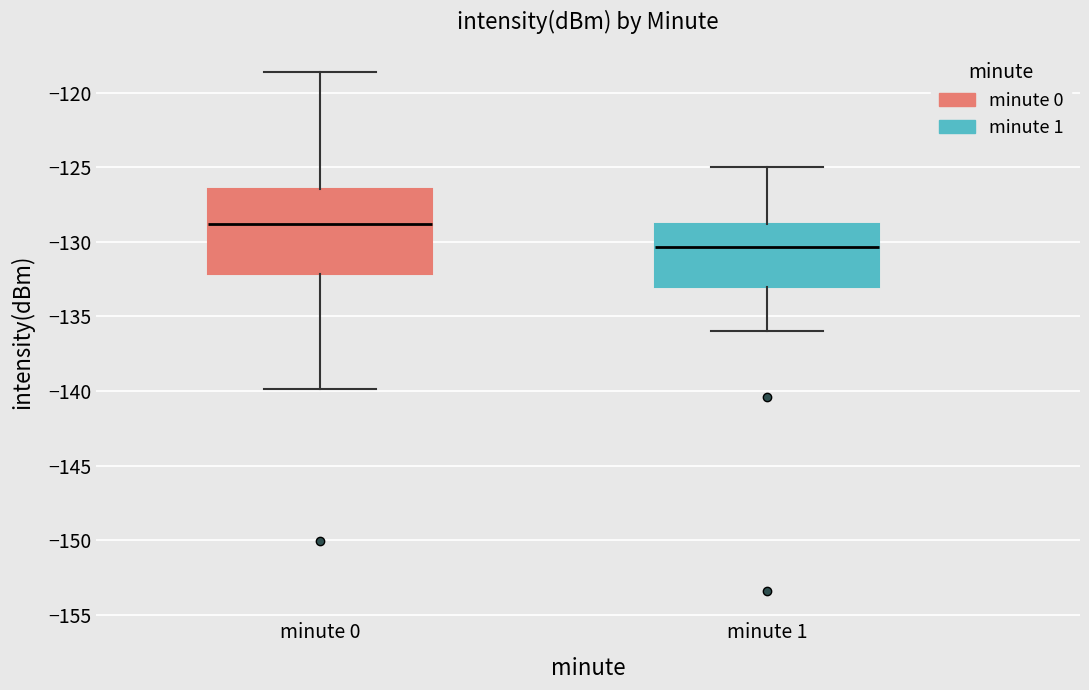

Where does the upper whisker of the box for minute 0 end on the y-axis? The values are not printed on the chart, so give them approximately, as read against the axis.

-118.5